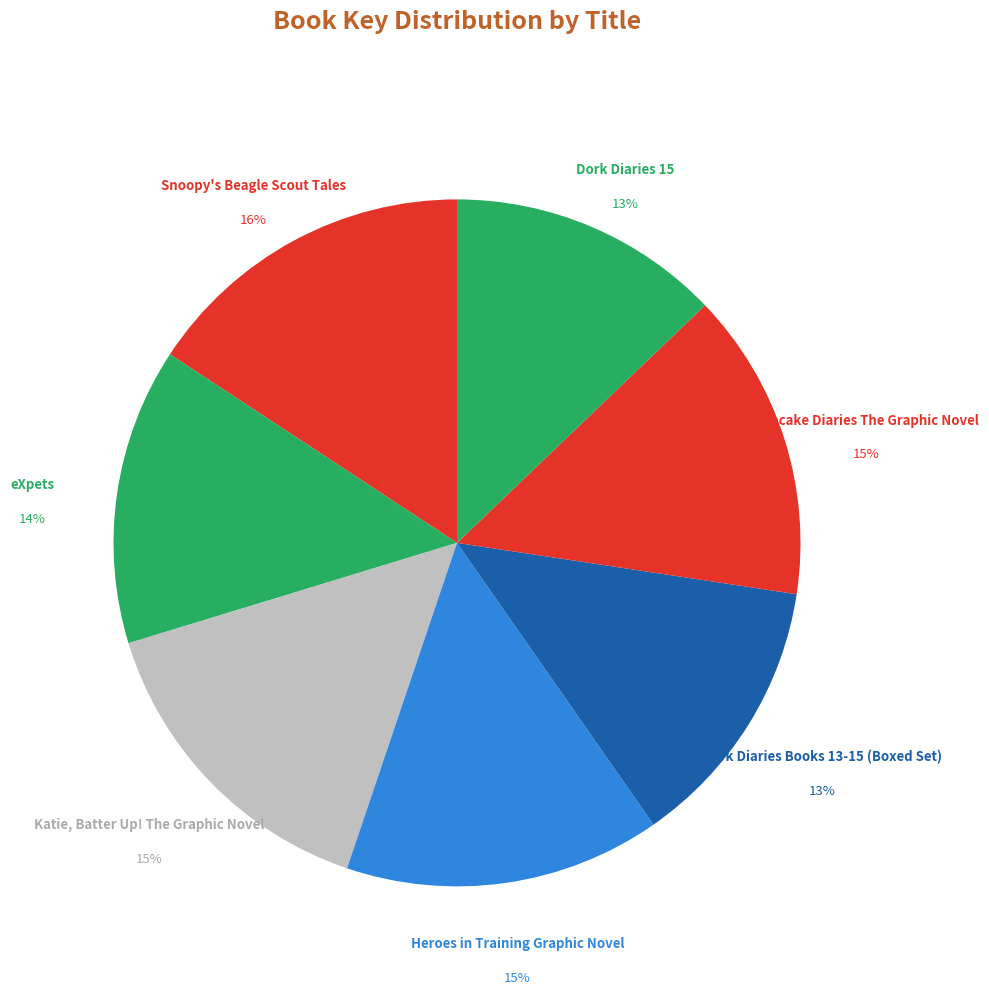

How many segments does this pie chart have?

7